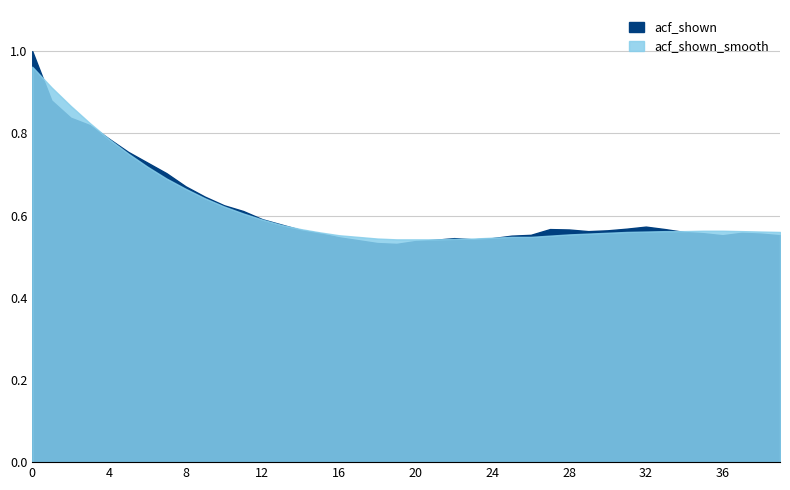

What is the value of the acf_shown point at the 6th from the left?

0.8